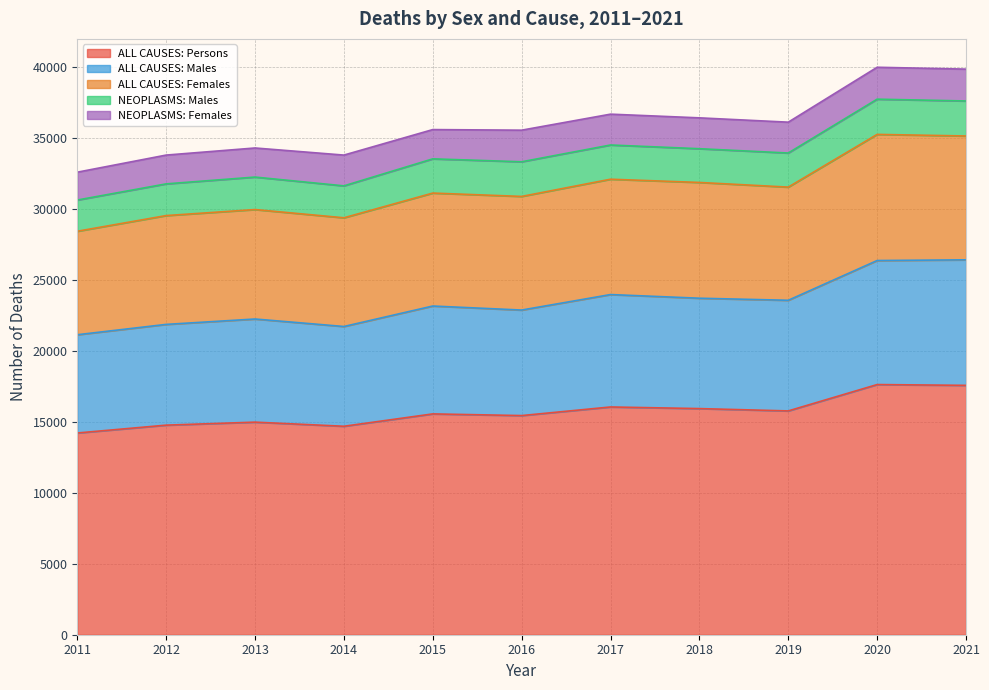

What is the maximum value for ALL CAUSES: Persons?

17614